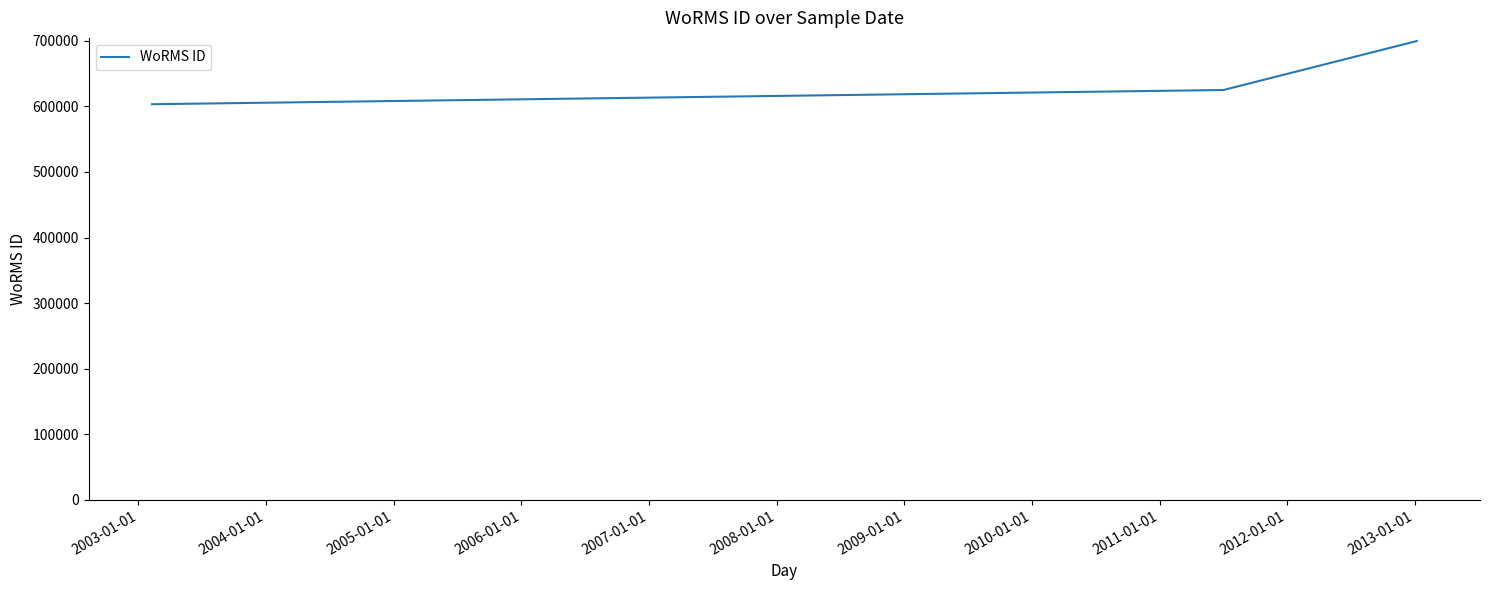

What is the greatest value displayed?

699623